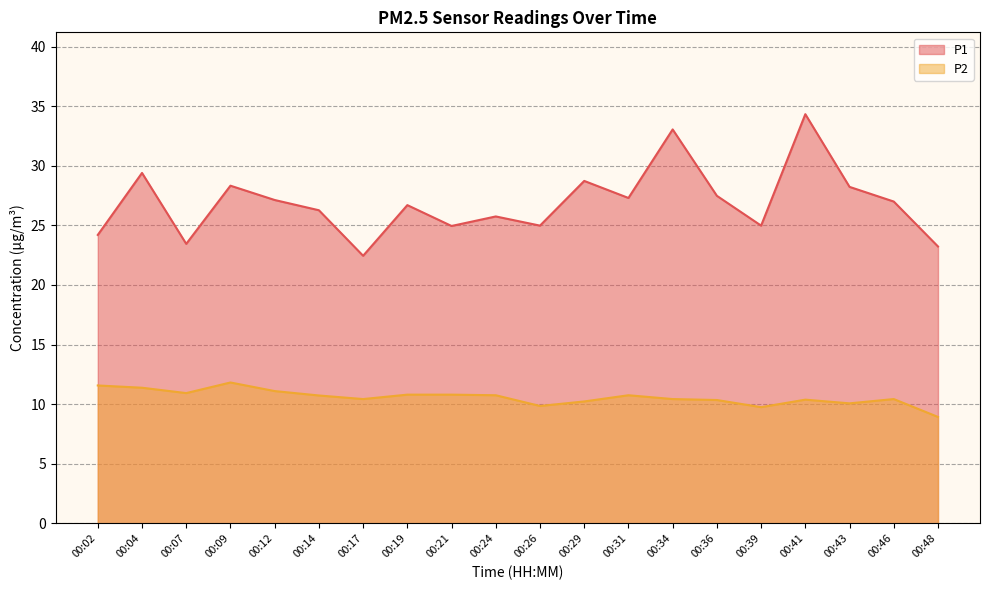

Does the chart have visible grid lines?

Yes